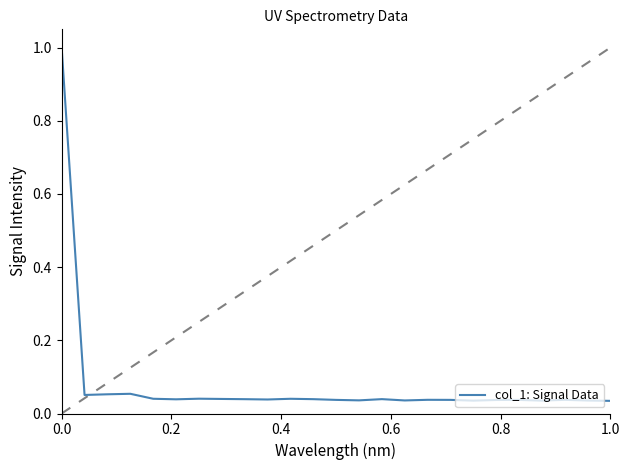

What is the greatest value displayed?

1.0